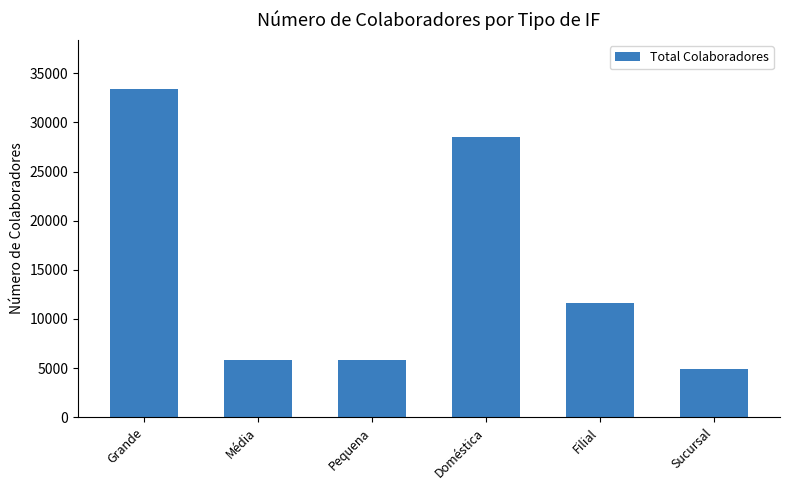

How many data points does each series have?

6